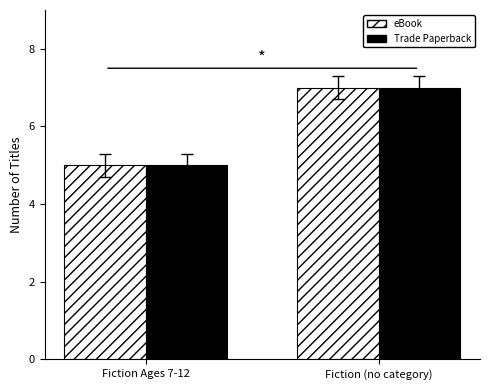

At which label is eBook closest to 6?

Fiction Ages 7-12